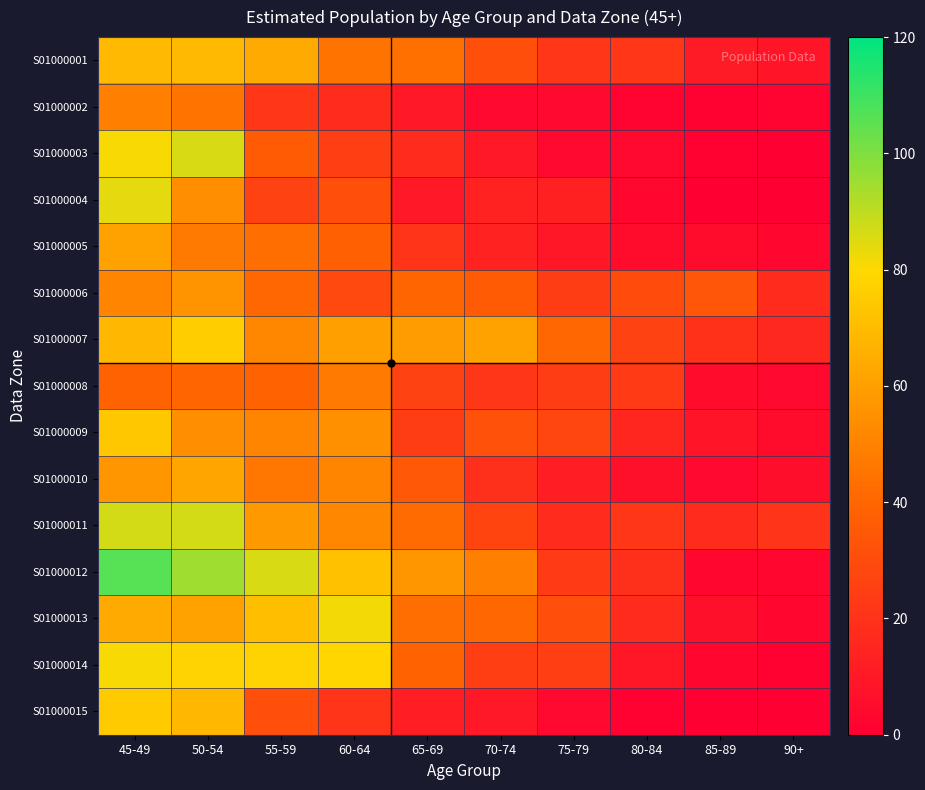

At 80-84, list the series in order from smallest to largest.

S01000015, S01000002, S01000004, S01000003, S01000005, S01000010, S01000014, S01000009, S01000013, S01000012, S01000001, S01000011, S01000008, S01000007, S01000006